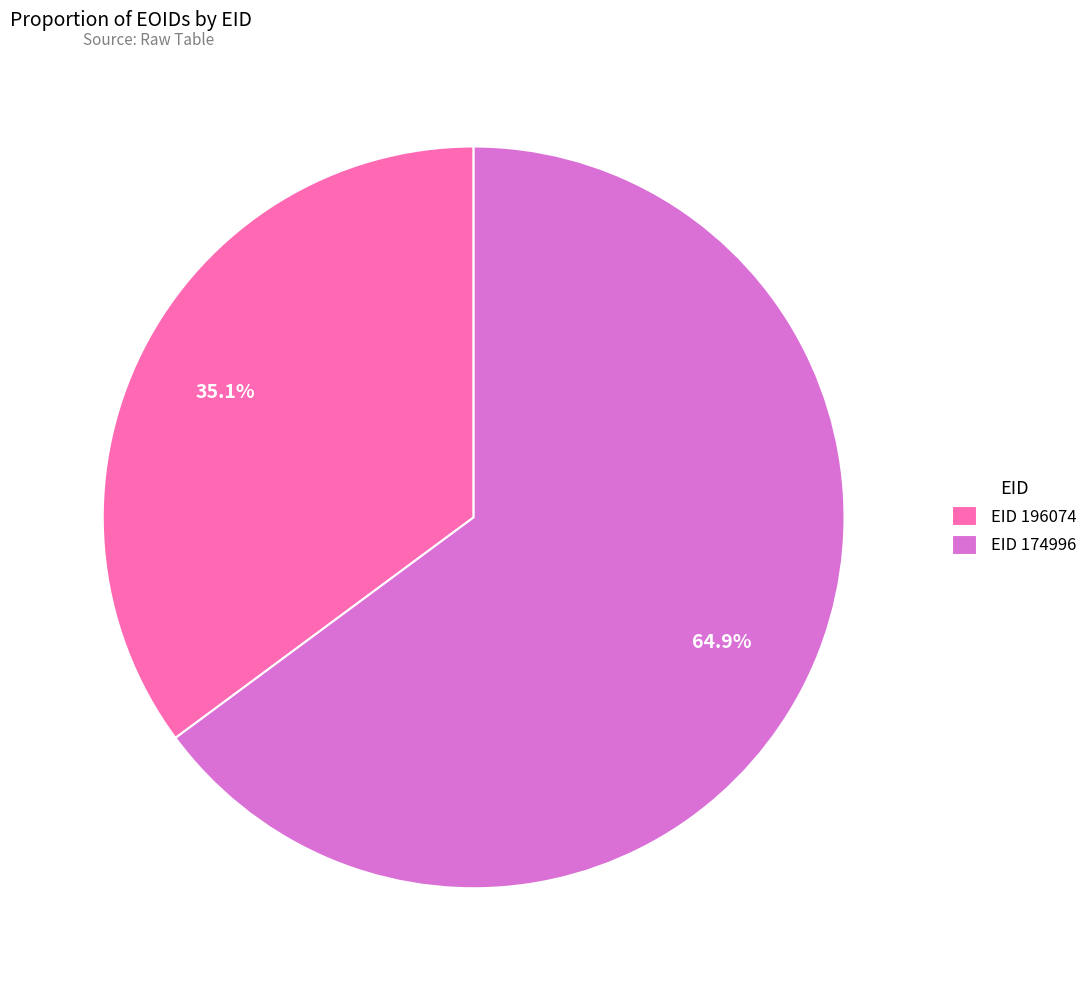

How many slices are in this pie chart?

2